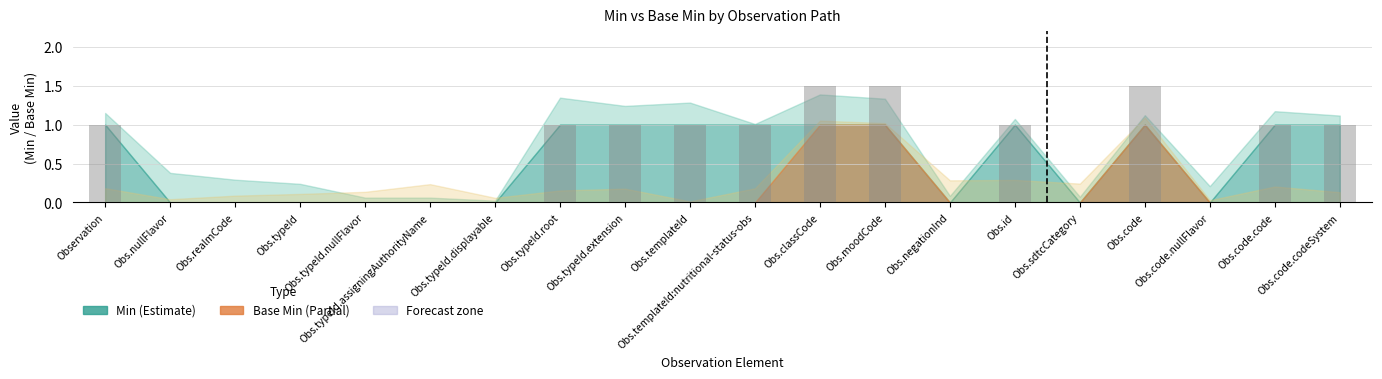

What is the greatest value displayed?

1.5